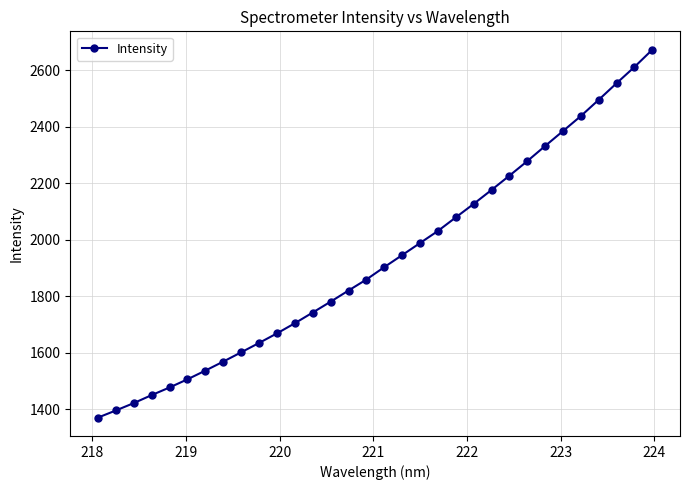

True or false: the data has more than 2 interior local peaks.

False